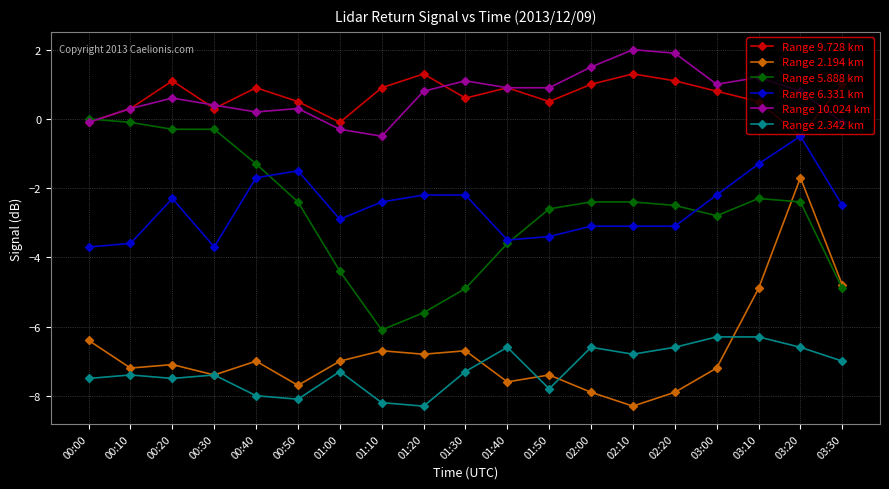

In Range 10.024 km, how many points are higher than both neighbors (excluding endpoints)?

5